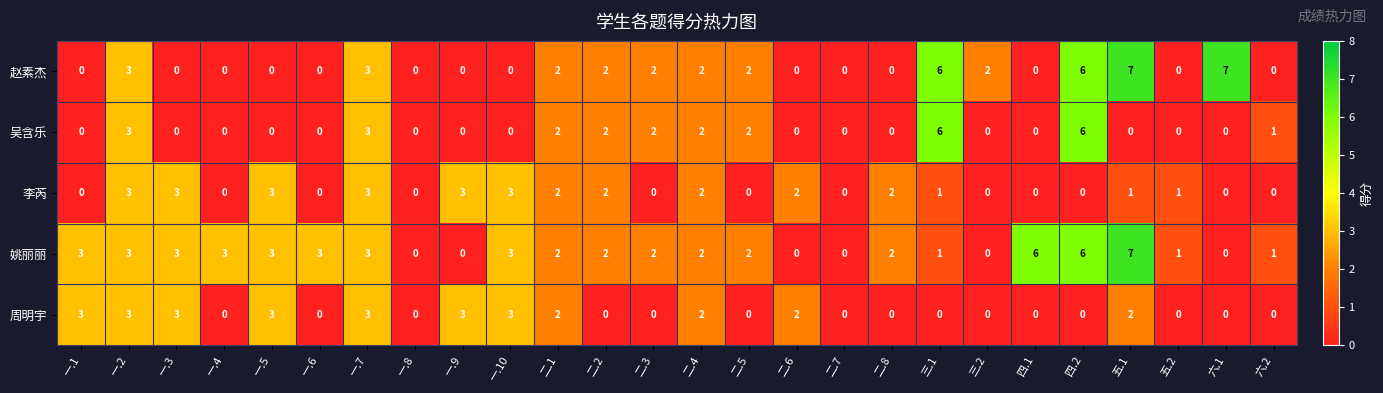

At which category is the sum across all series the highest?

四.2